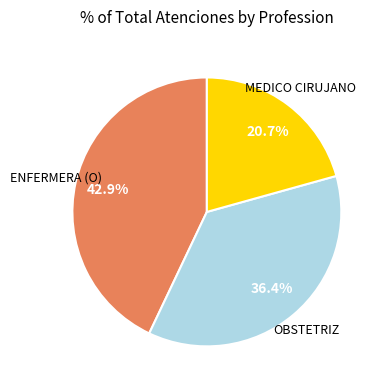

Is there a majority slice in this chart?

No